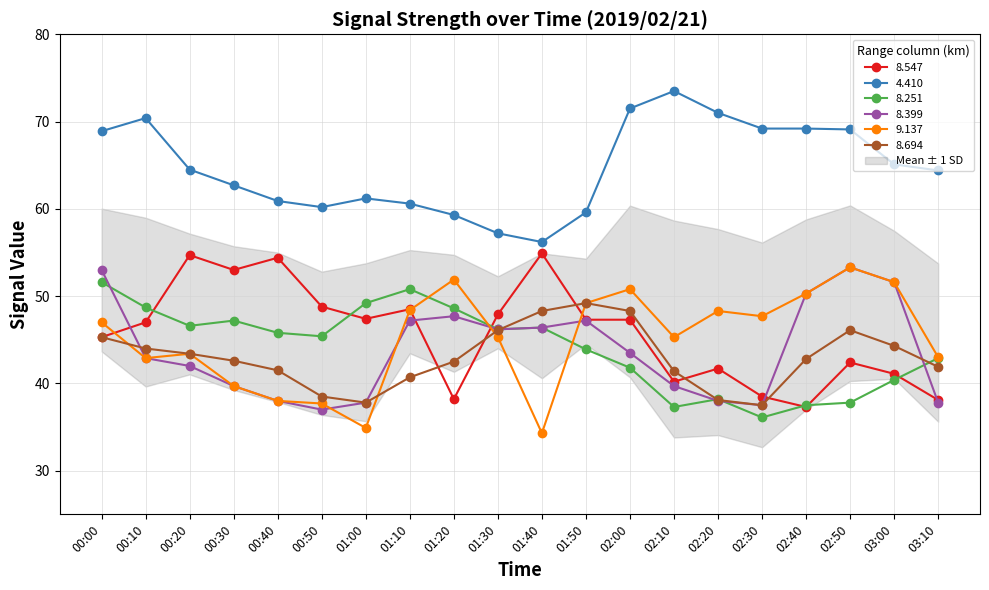

Reading left to right, extract all data points from this chart.

8.547: 00:00=45.3	00:10=47.0	00:20=54.7	00:30=53.0	00:40=54.4	00:50=48.8	01:00=47.4	01:10=48.5	01:20=38.2	01:30=47.9	01:40=54.9	01:50=47.3	02:00=47.3	02:10=40.2	02:20=41.7	02:30=38.5	02:40=37.3	02:50=42.4	03:00=41.1	03:10=38.1
4.410: 00:00=68.9	00:10=70.4	00:20=64.5	00:30=62.7	00:40=60.9	00:50=60.2	01:00=61.2	01:10=60.6	01:20=59.3	01:30=57.2	01:40=56.2	01:50=59.6	02:00=71.5	02:10=73.5	02:20=71.0	02:30=69.2	02:40=69.2	02:50=69.1	03:00=65.1	03:10=64.4
8.251: 00:00=51.6	00:10=48.7	00:20=46.6	00:30=47.2	00:40=45.8	00:50=45.4	01:00=49.2	01:10=50.8	01:20=48.6	01:30=46.2	01:40=46.4	01:50=43.9	02:00=41.8	02:10=37.3	02:20=38.2	02:30=36.1	02:40=37.5	02:50=37.8	03:00=40.4	03:10=42.9
8.399: 00:00=53.0	00:10=42.9	00:20=42.0	00:30=39.7	00:40=38.0	00:50=37.0	01:00=37.8	01:10=47.2	01:20=47.7	01:30=46.2	01:40=46.4	01:50=47.2	02:00=43.5	02:10=39.7	02:20=38.0	02:30=37.5	02:40=50.3	02:50=53.3	03:00=51.6	03:10=37.8
9.137: 00:00=47.0	00:10=42.9	00:20=43.4	00:30=39.7	00:40=38.0	00:50=37.7	01:00=34.9	01:10=48.4	01:20=51.9	01:30=45.3	01:40=34.3	01:50=49.2	02:00=50.8	02:10=45.3	02:20=48.3	02:30=47.7	02:40=50.3	02:50=53.3	03:00=51.6	03:10=43.0
8.694: 00:00=45.3	00:10=44.0	00:20=43.4	00:30=42.6	00:40=41.5	00:50=38.5	01:00=37.8	01:10=40.7	01:20=42.5	01:30=46.1	01:40=48.3	01:50=49.2	02:00=48.3	02:10=41.4	02:20=38.1	02:30=37.5	02:40=42.8	02:50=46.1	03:00=44.3	03:10=41.9